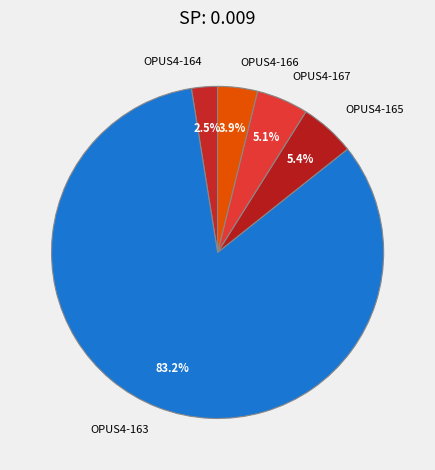

To the nearest percent, what is the difference between the largest and smallest slice percentages?

81%